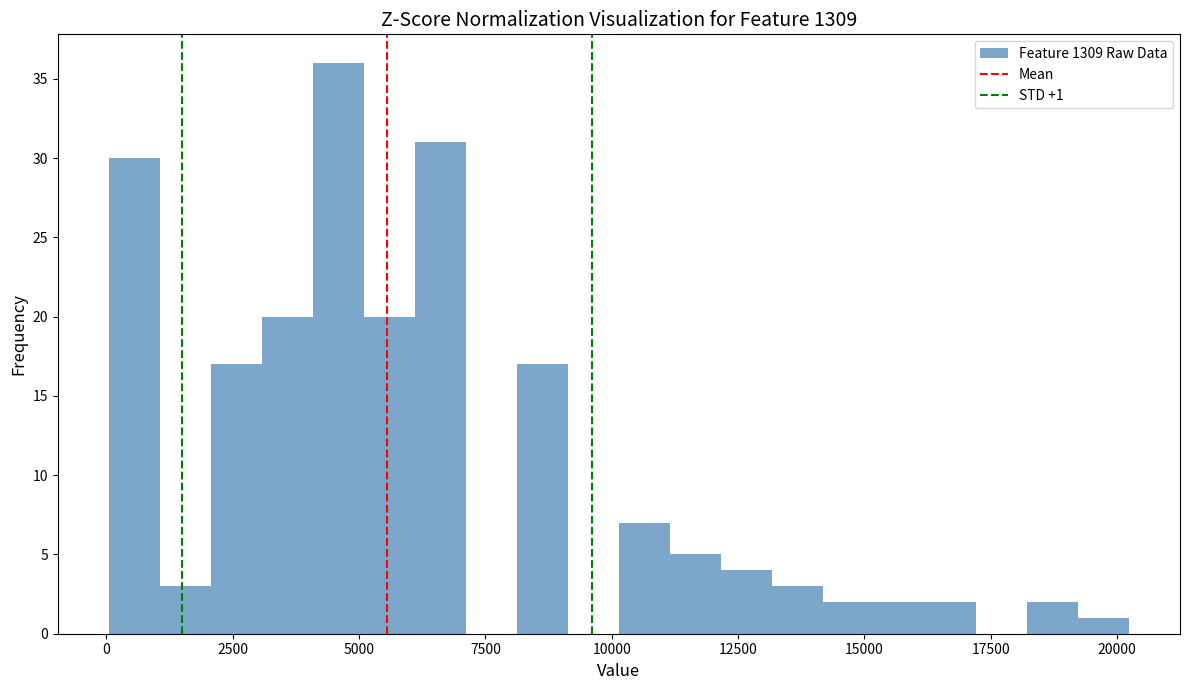

Around what value on the x-axis is the tallest bar? Give the approximate position of its centre, as read against the axis.

4500